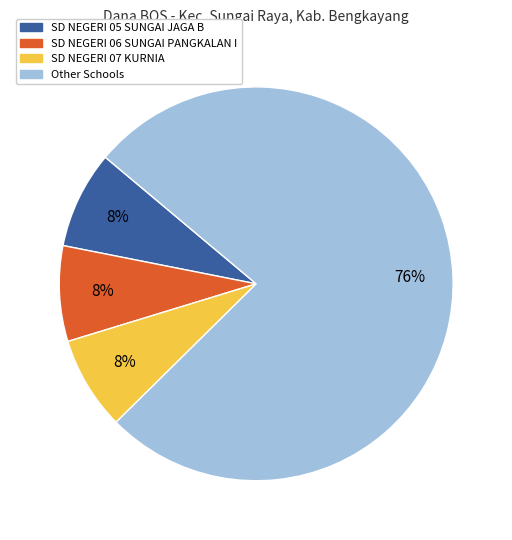

Combined, do Other Schools and SD NEGERI 05 SUNGAI JAGA B account for over 50%?

Yes